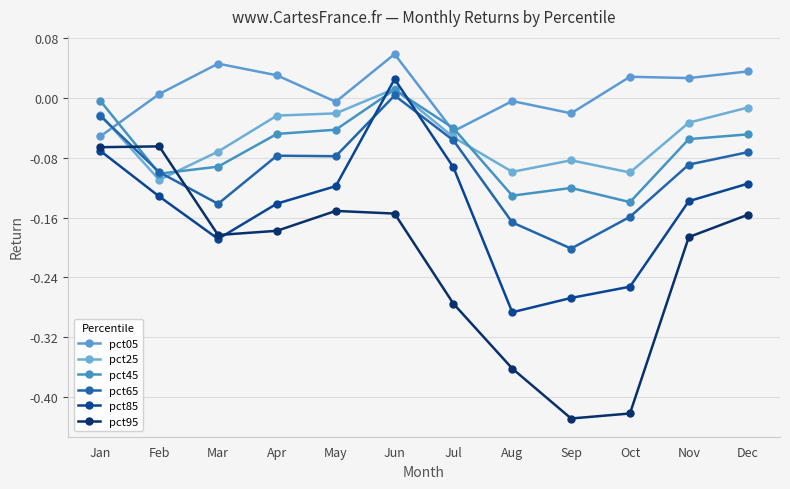

At which category is the sum across all series the highest?

Jun